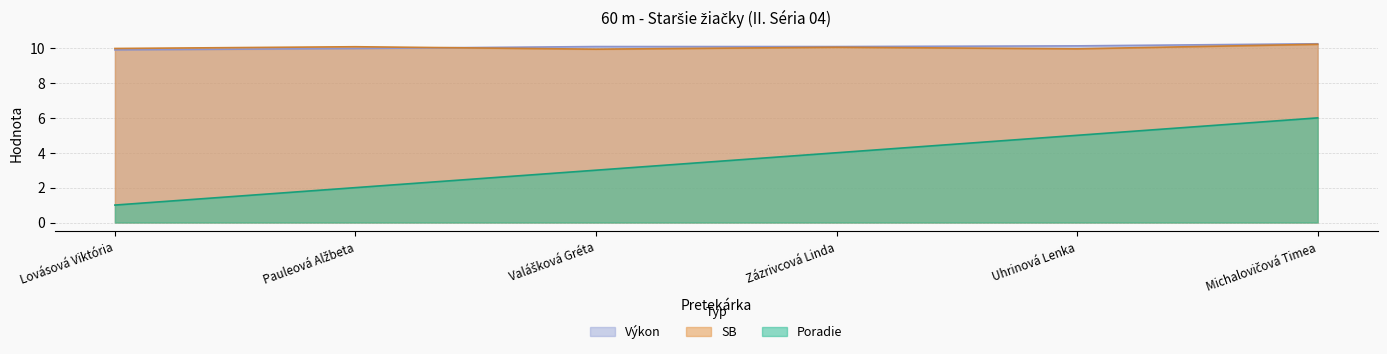

What is the difference between the maximum and minimum values in the SB series?

0.3